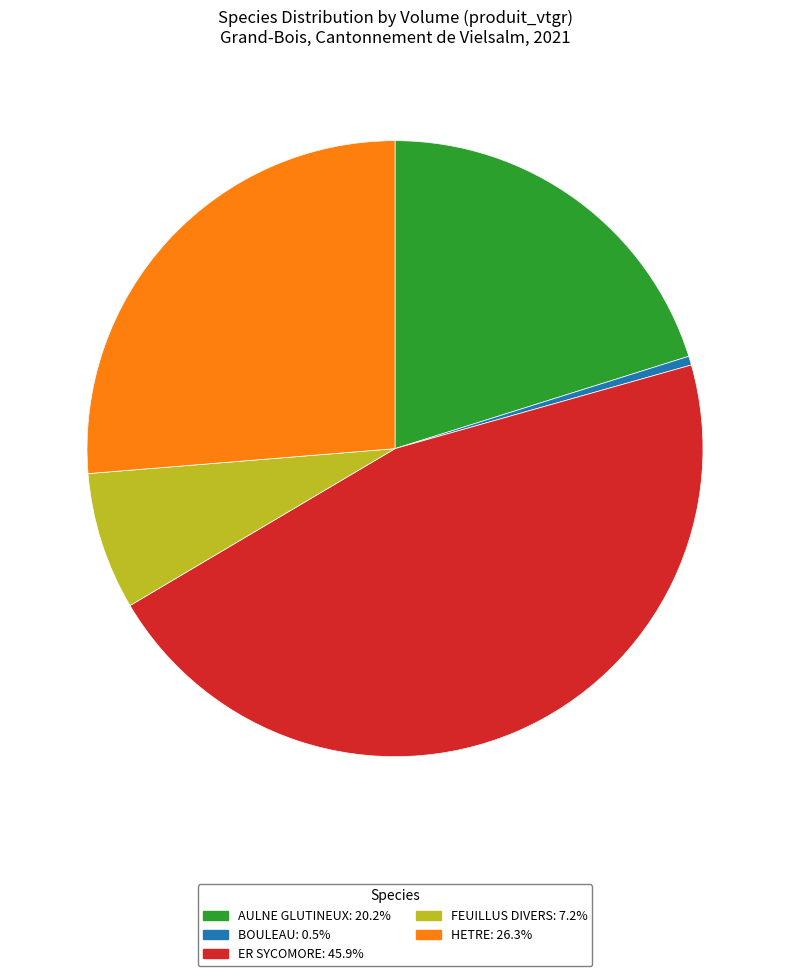

Rank the categories by value from highest to lowest.

ER SYCOMORE, HETRE, AULNE GLUTINEUX, FEUILLUS DIVERS, BOULEAU